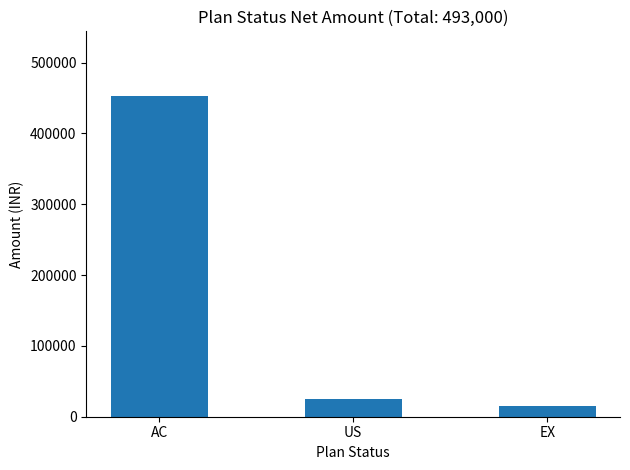

How many bars are there in total?

3